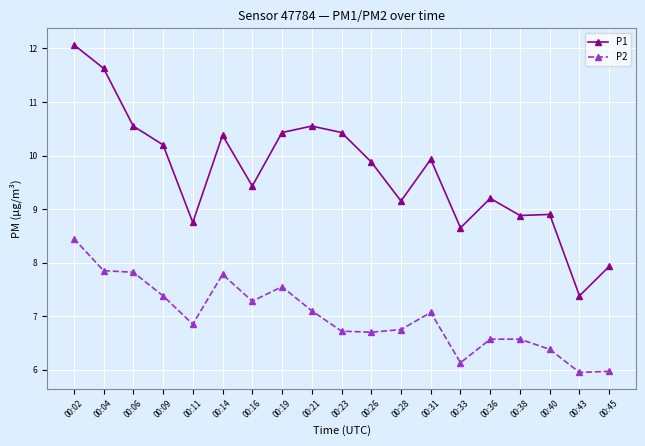

How many values in the P2 series are below 6?

2